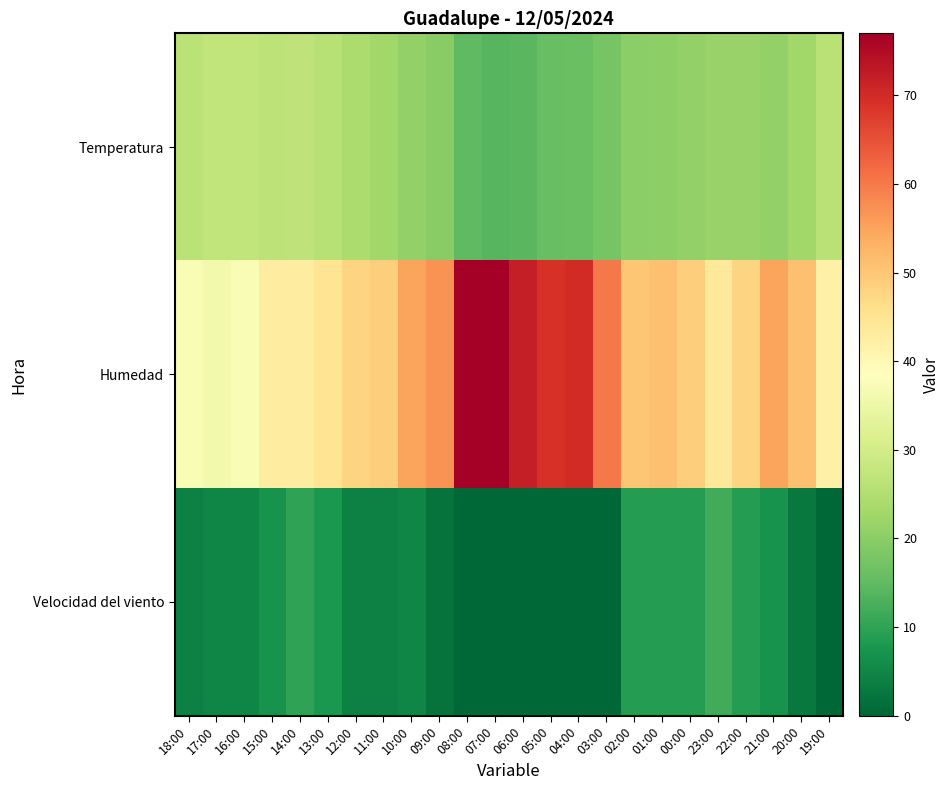

Which category has the lowest value across all series?

08:00